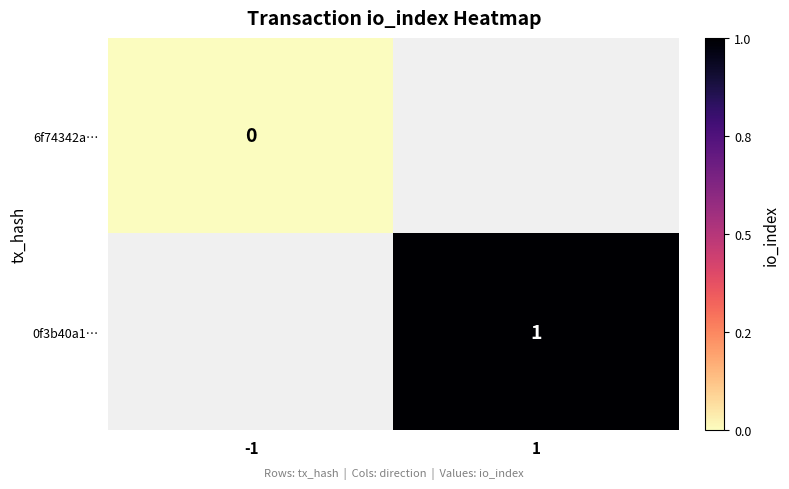

Is the value of 6f74342a… at -1 greater than the value of 0f3b40a1… at 1?

No